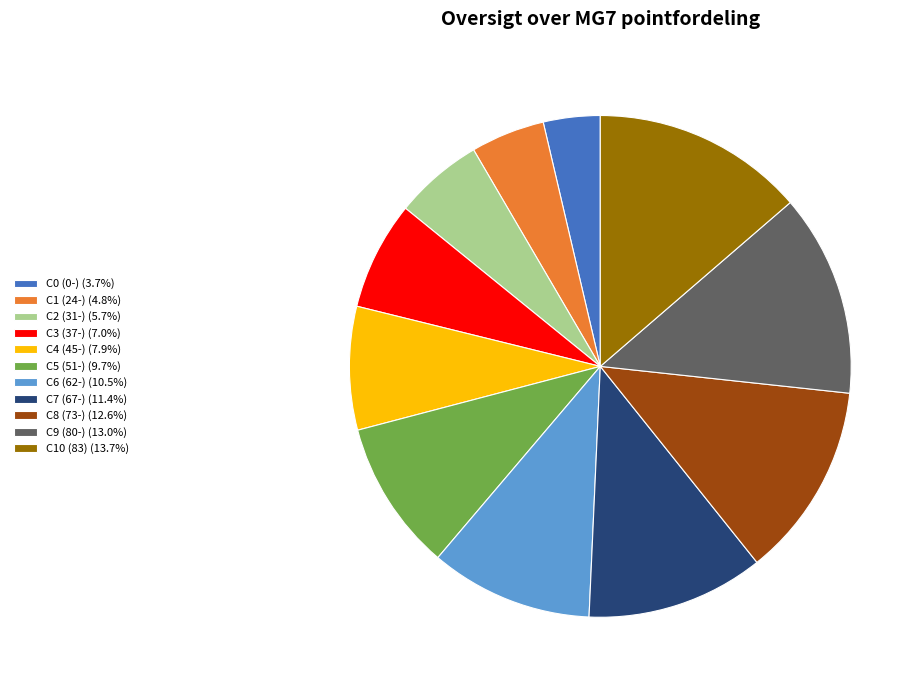

Does C5 (51-) (9.7%) represent more than half of the total?

No